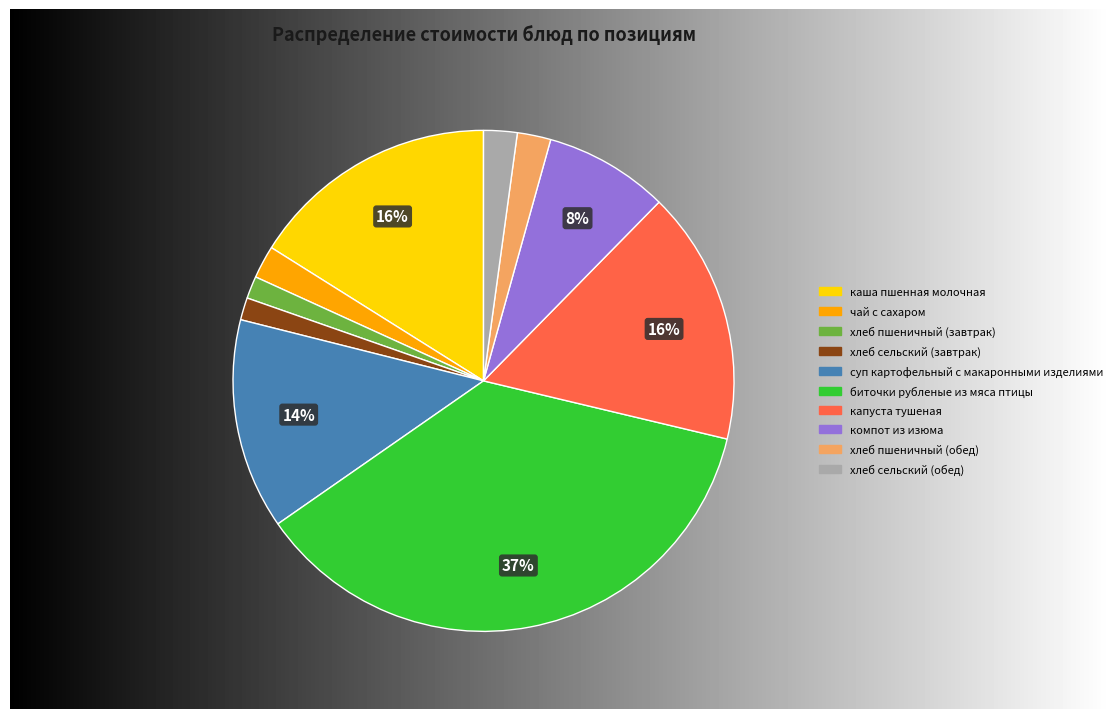

What percentage is the компот из изюма slice, to the nearest percent?

8%